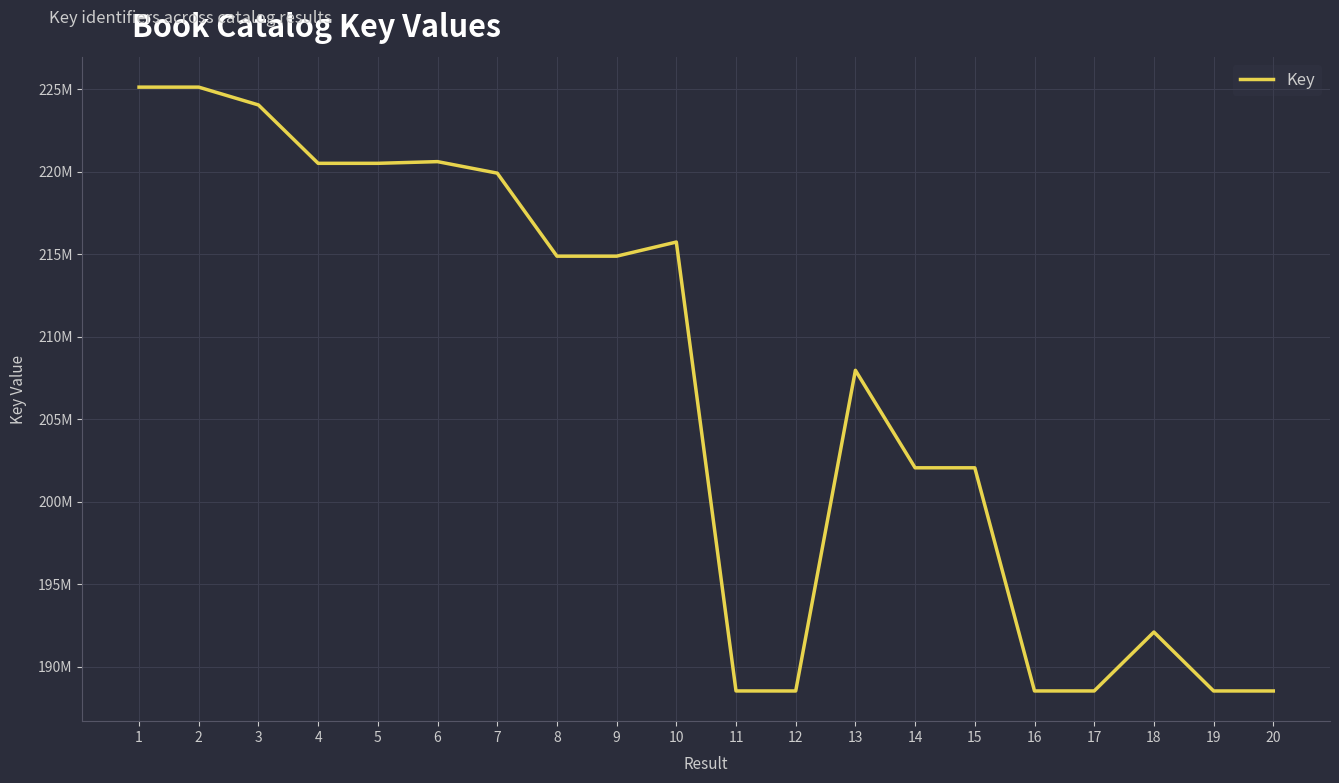

Where is the data nearest to the value 206839196?

13